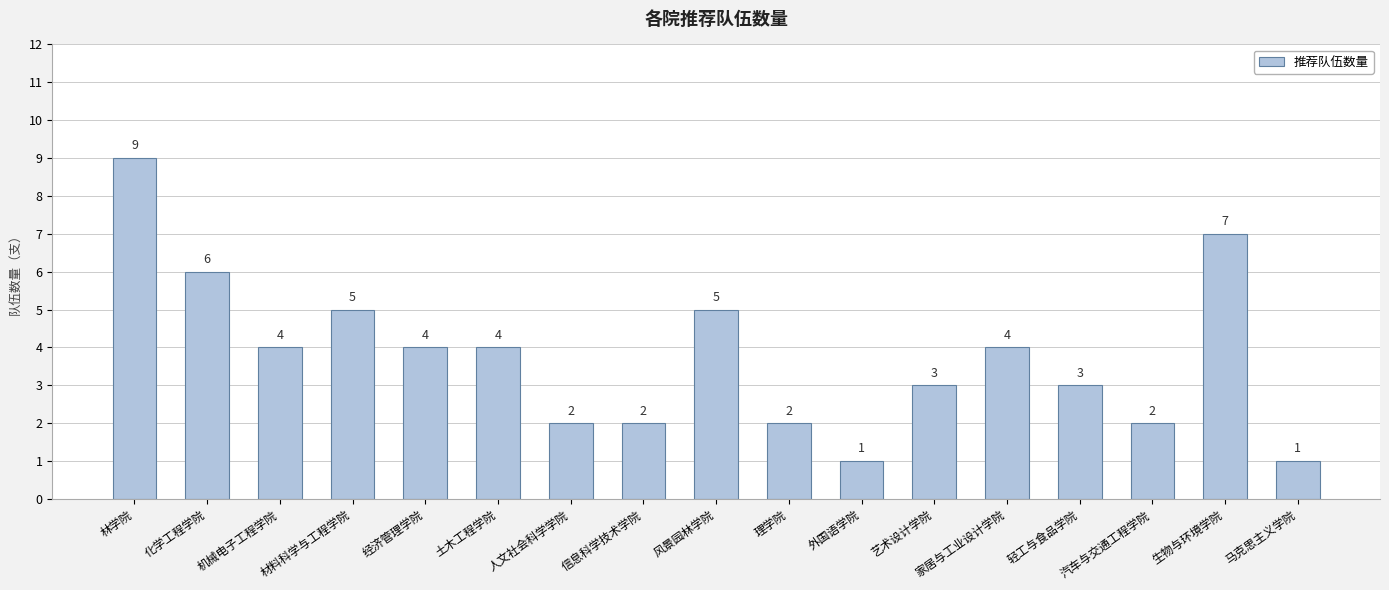

Is it true that the value at 汽车与交通工程学院 is 2?

True